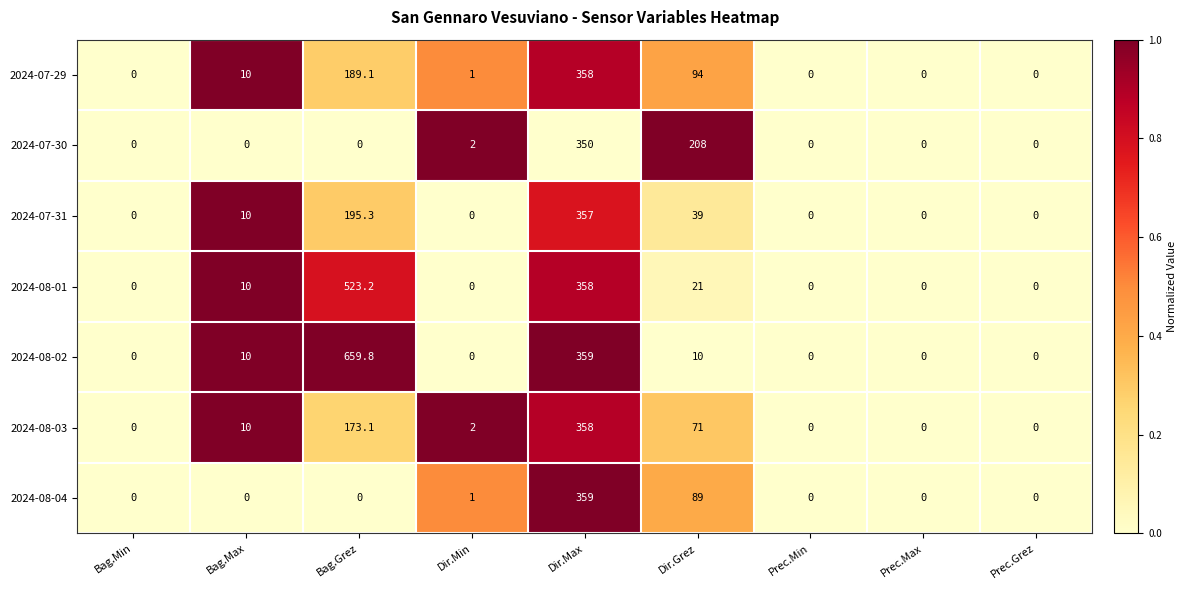

True or false: 2024-07-31 has a value of 0.0 at Prec.Grez.

True